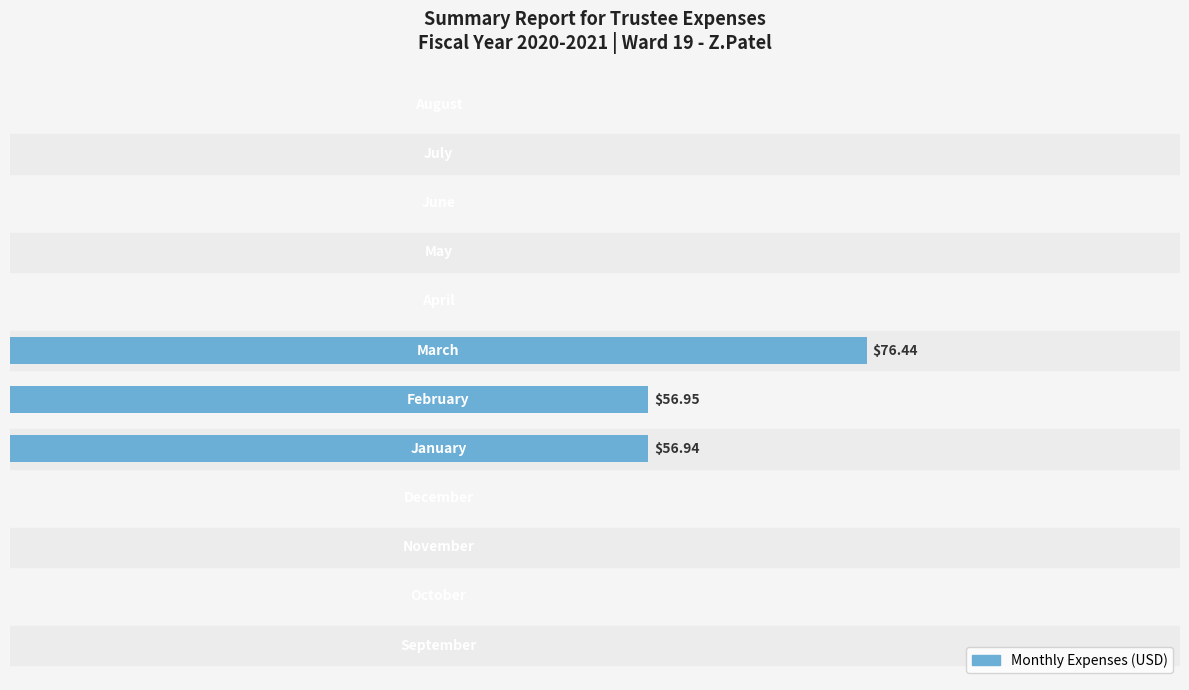

How many values are above zero?

3